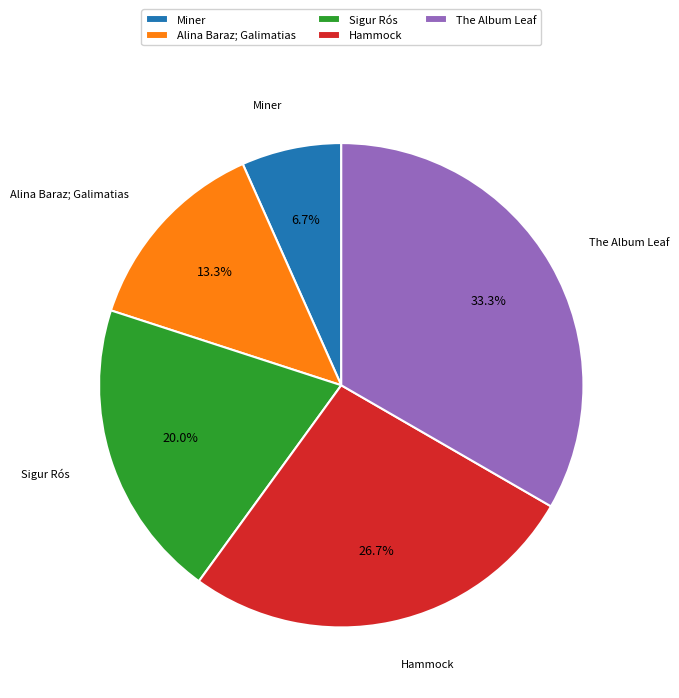

How much of the chart is everything except Sigur Rós?

80.0%